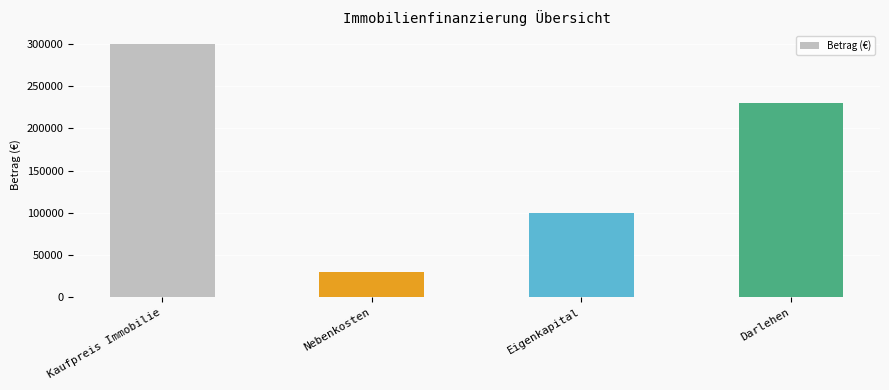

What is the sum of all values?

660000